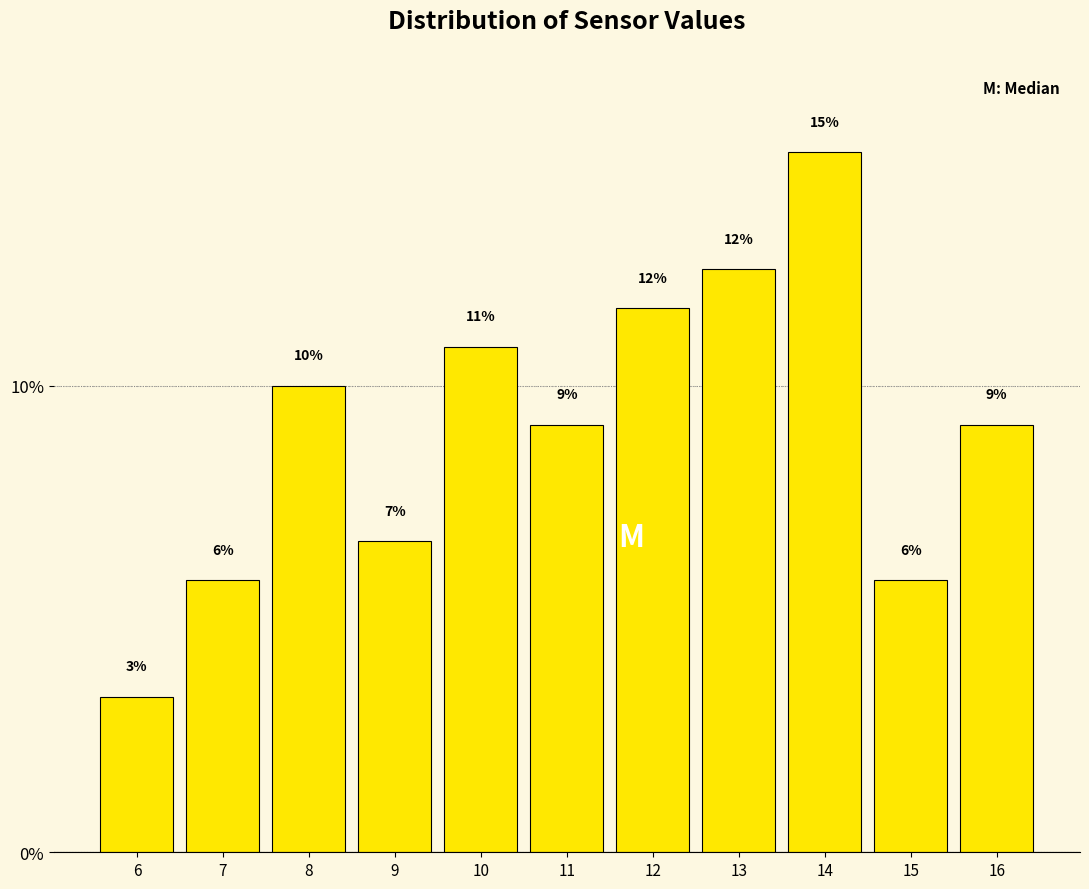

Does the chart contain any negative values?

No